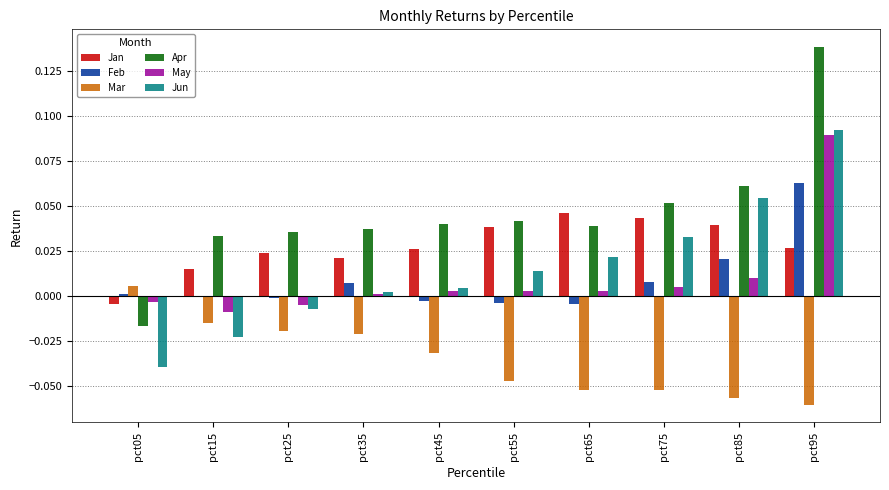

At which category is the sum across all series the highest?

pct95